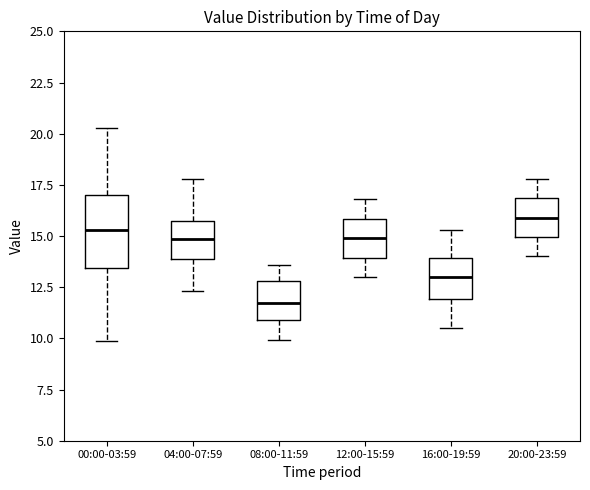

Where does the median line of the box for 20:00-23:59 sit on the y-axis? The values are not printed on the chart, so give them approximately, as read against the axis.

16.0